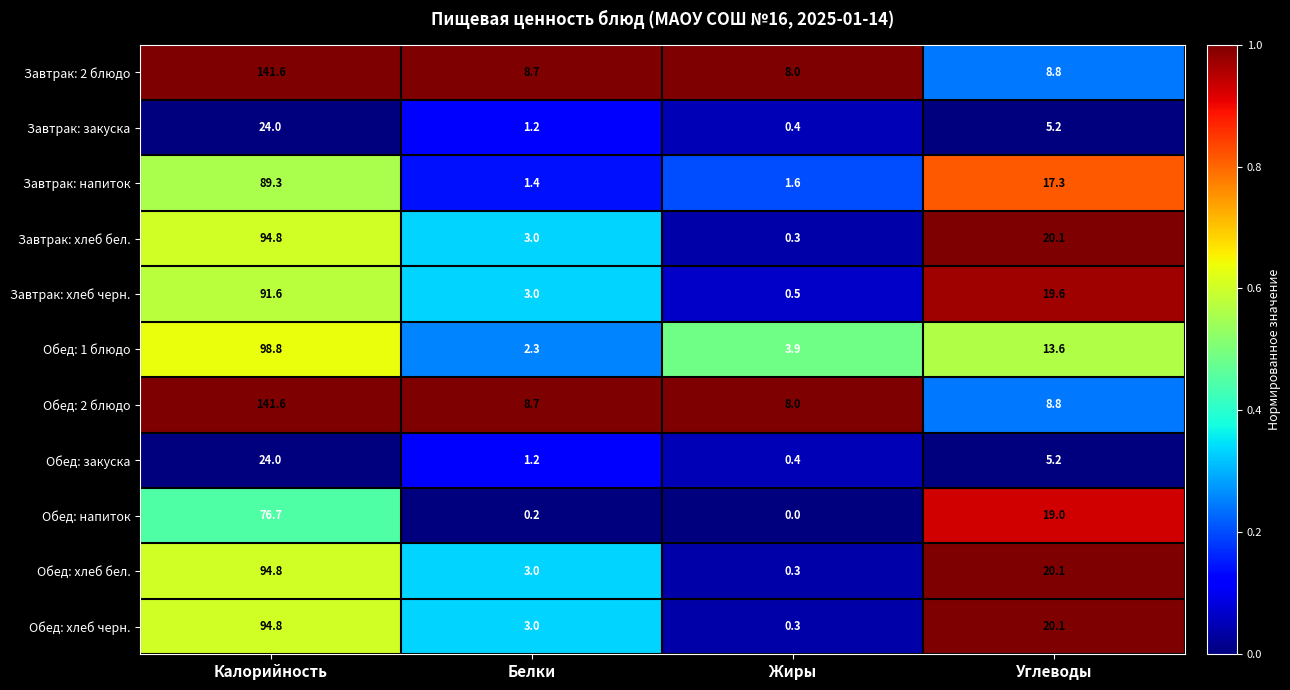

What is the spread (max minus min) of values at Жиры?

8.0